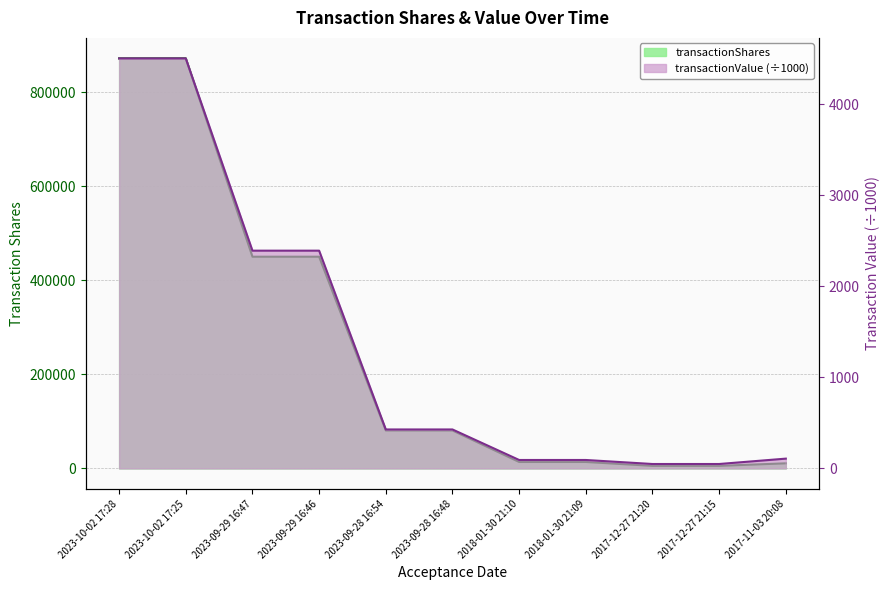

How many data points in transactionShares are less than 80735?

5